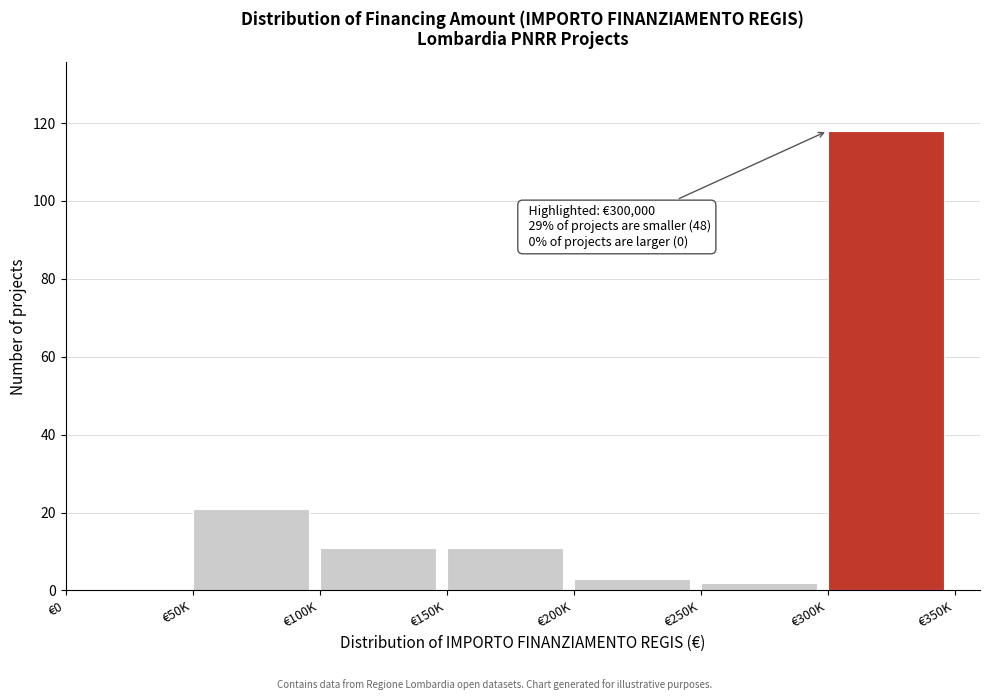

Reading left to right, extract all data points from this chart.

€0=0	€50K=21	€100K=11	€150K=11	€200K=3	€250K=2	€300K=118